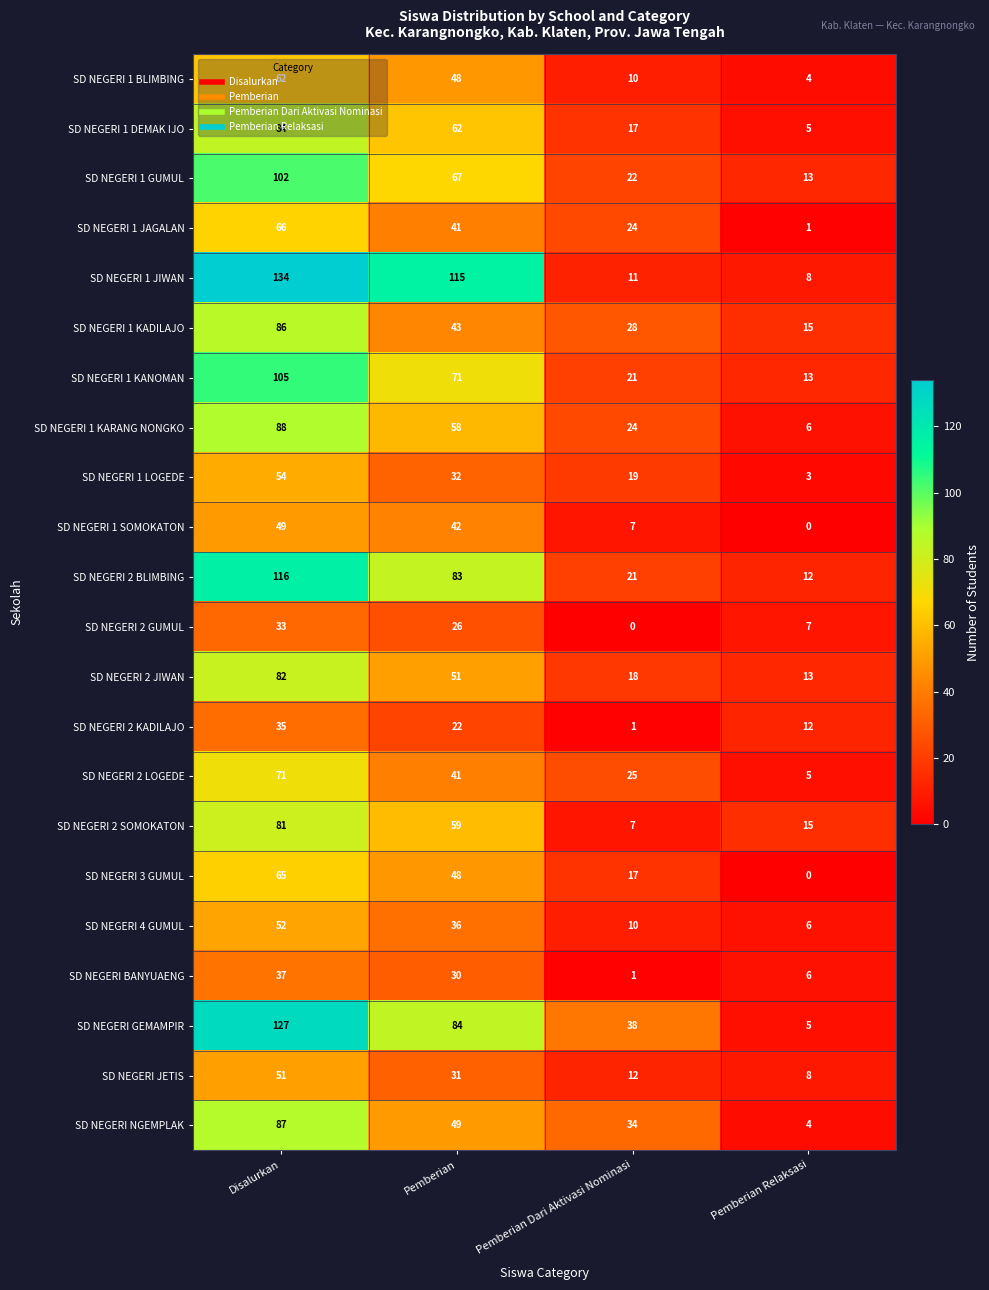

List the labels in order of SD NEGERI 2 GUMUL value, largest first.

Disalurkan, Pemberian, Pemberian Relaksasi, Pemberian Dari Aktivasi Nominasi